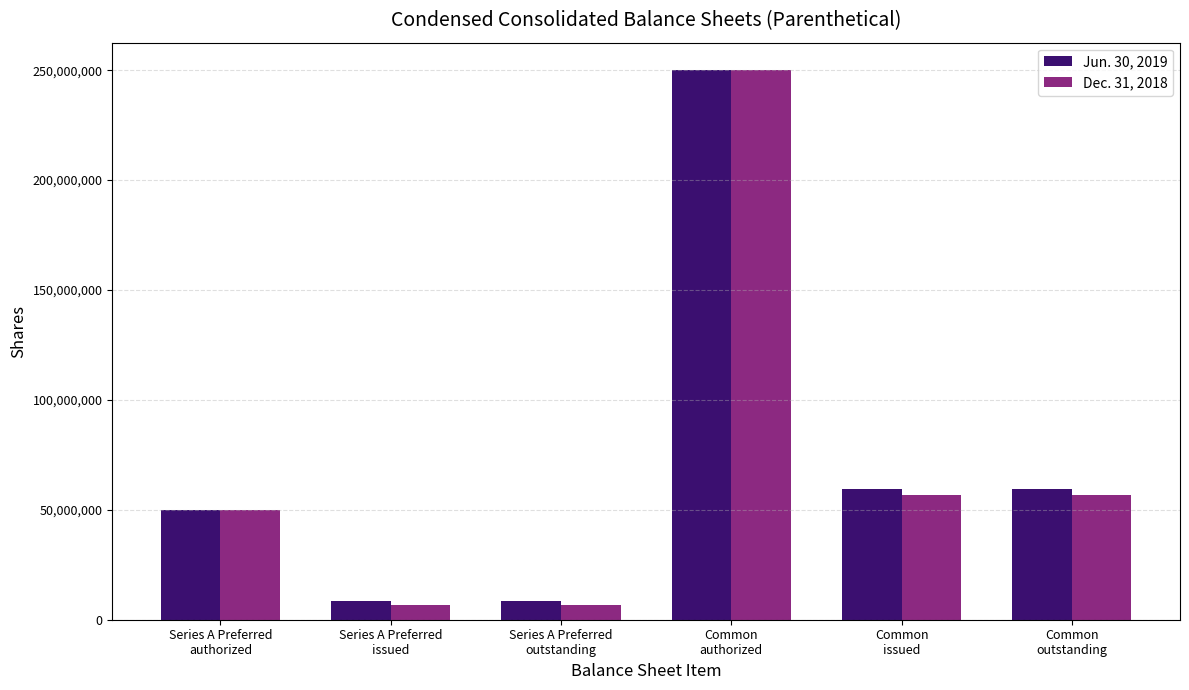

What is the spread (max minus min) of values at Series A Preferred
issued?

1785680